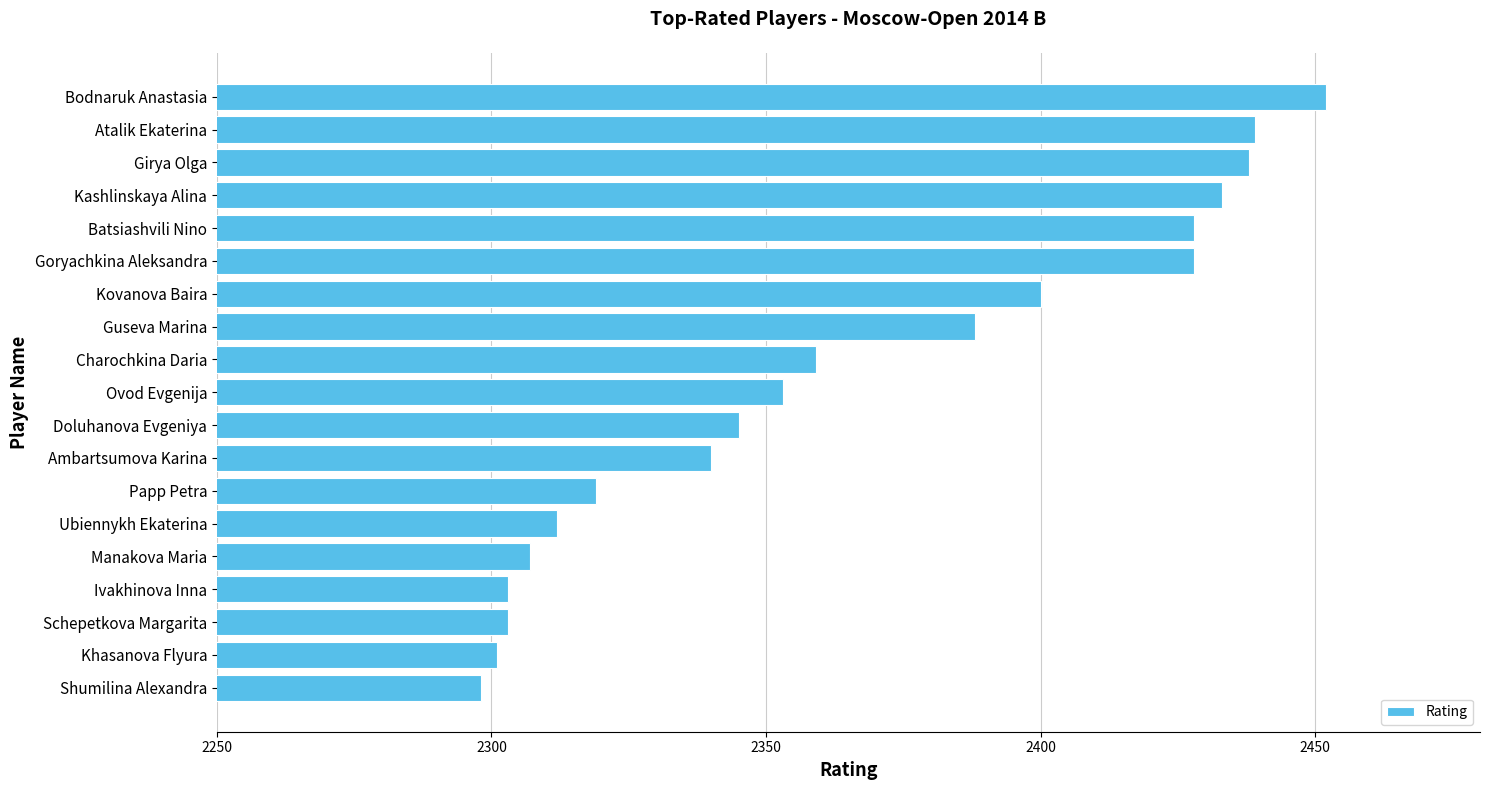

Which label corresponds to the smallest value in the chart?

Shumilina Alexandra